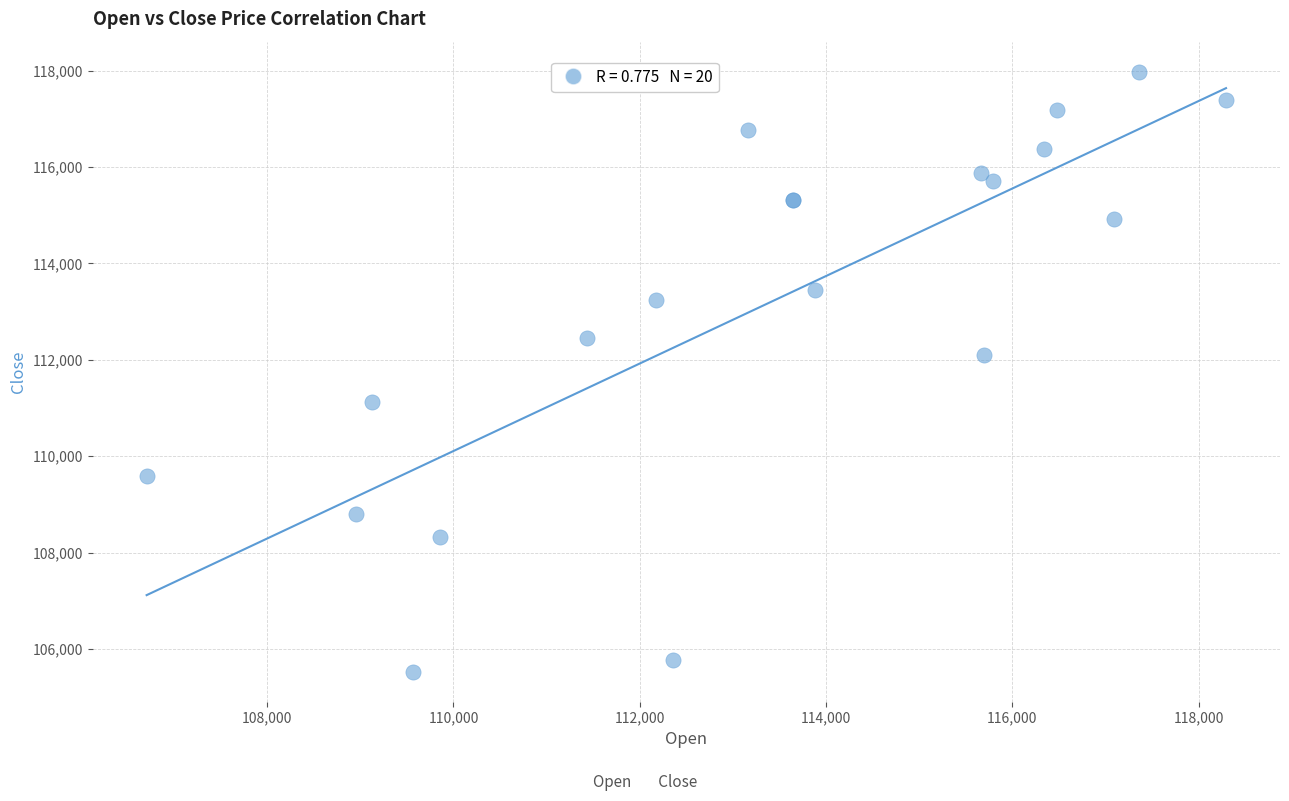

What Y value in the scatter plot is closest to 111755?

112110